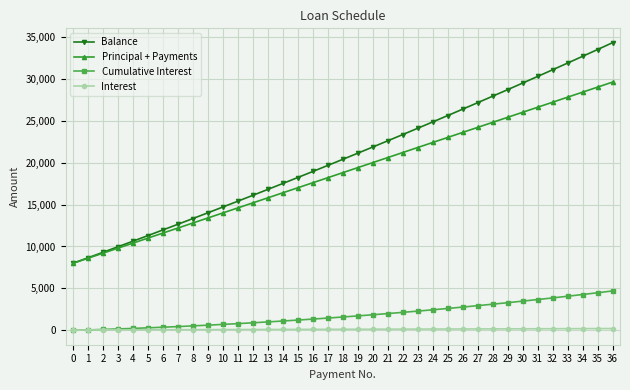

List the labels in order of Principal + Payments value, largest first.

36, 35, 34, 33, 32, 31, 30, 29, 28, 27, 26, 25, 24, 23, 22, 21, 20, 19, 18, 17, 16, 15, 14, 13, 12, 11, 10, 9, 8, 7, 6, 5, 4, 3, 2, 1, 0